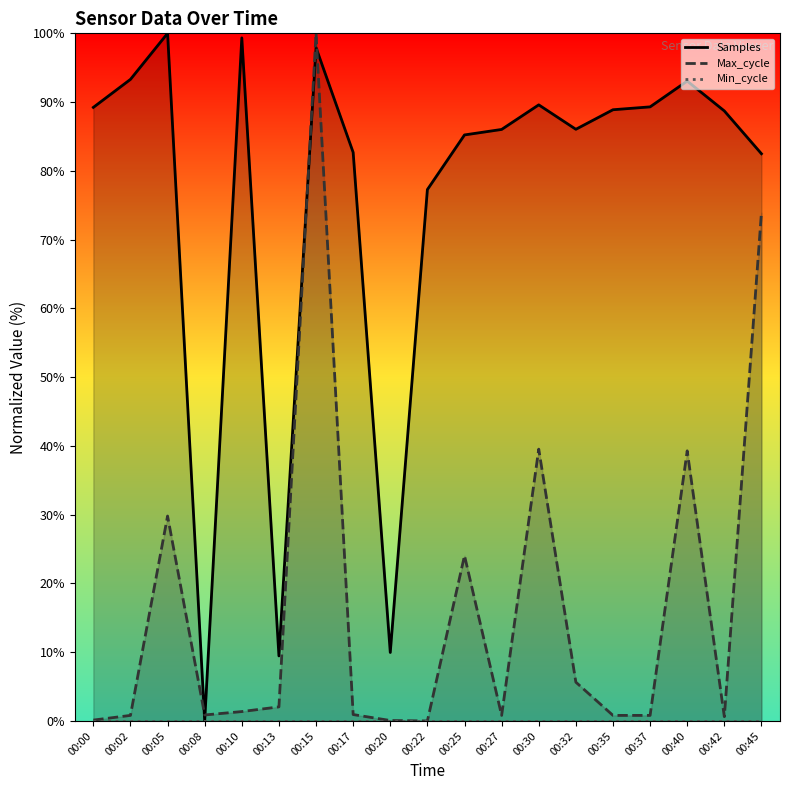

What are all the series names shown in the legend?

Samples, Max_cycle, Min_cycle